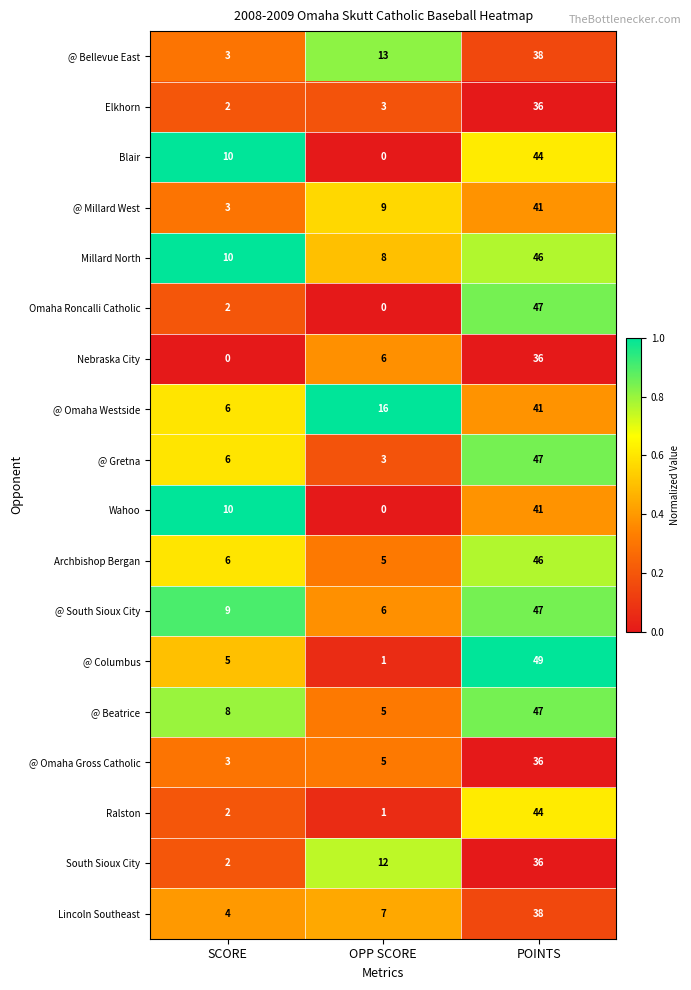

At which category is the sum across all series the highest?

POINTS